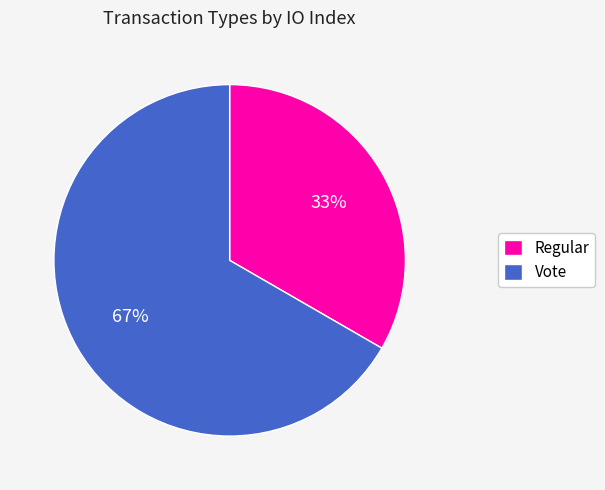

Which category accounts for the majority?

Vote